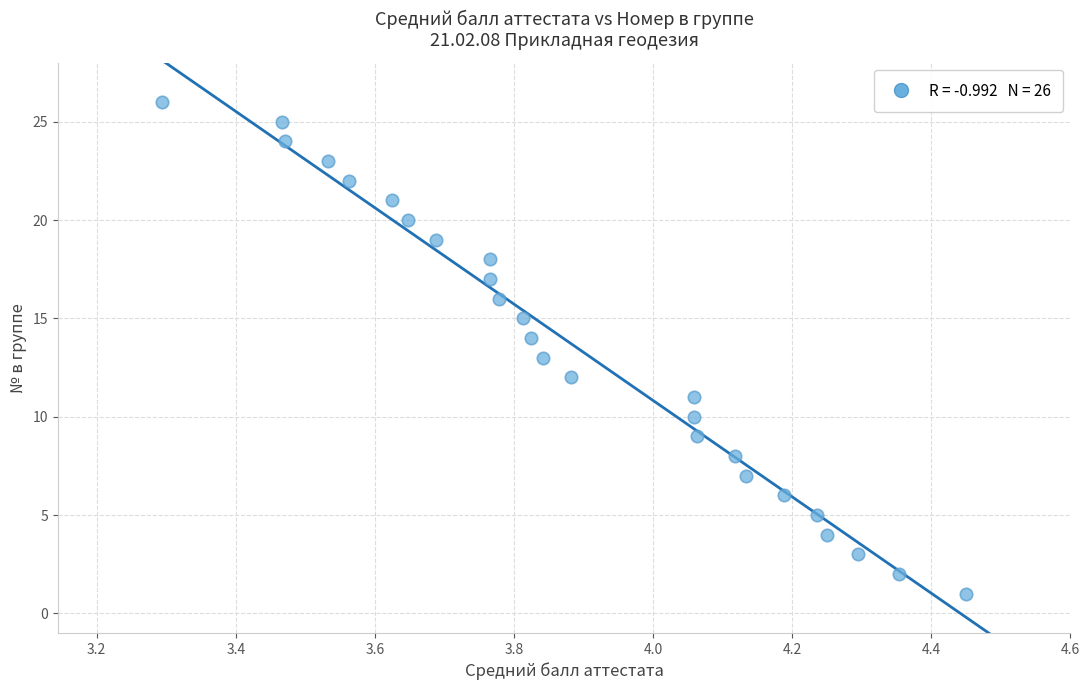

What is the range of Y values (max minus min)?

25